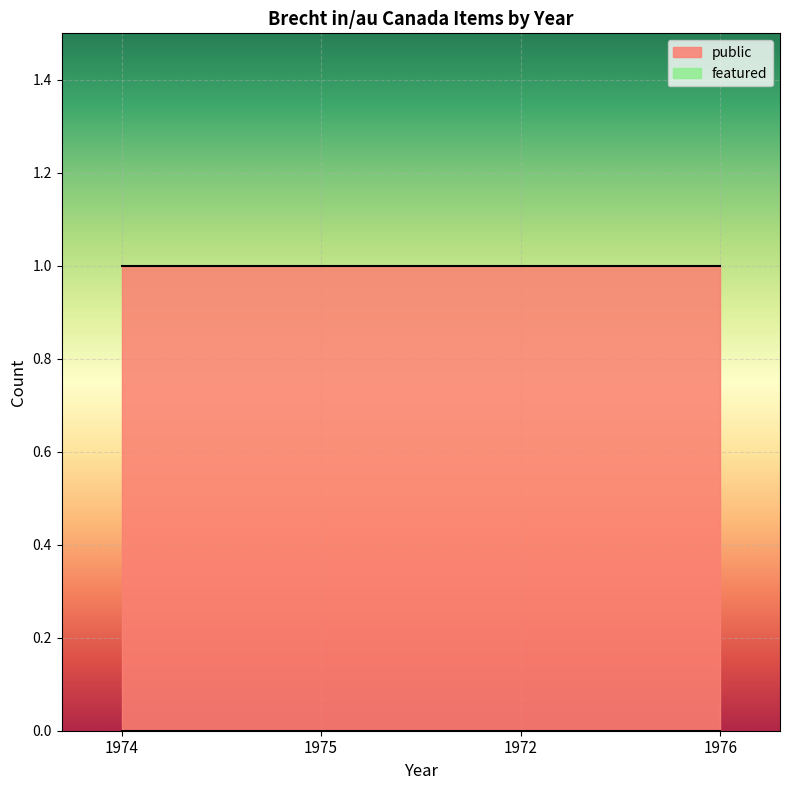

How many lines are shown in the chart?

2